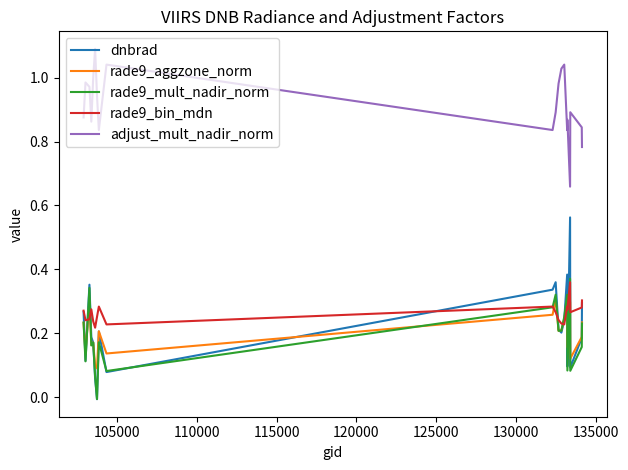

Which series has the widest spread of values?

dnbrad